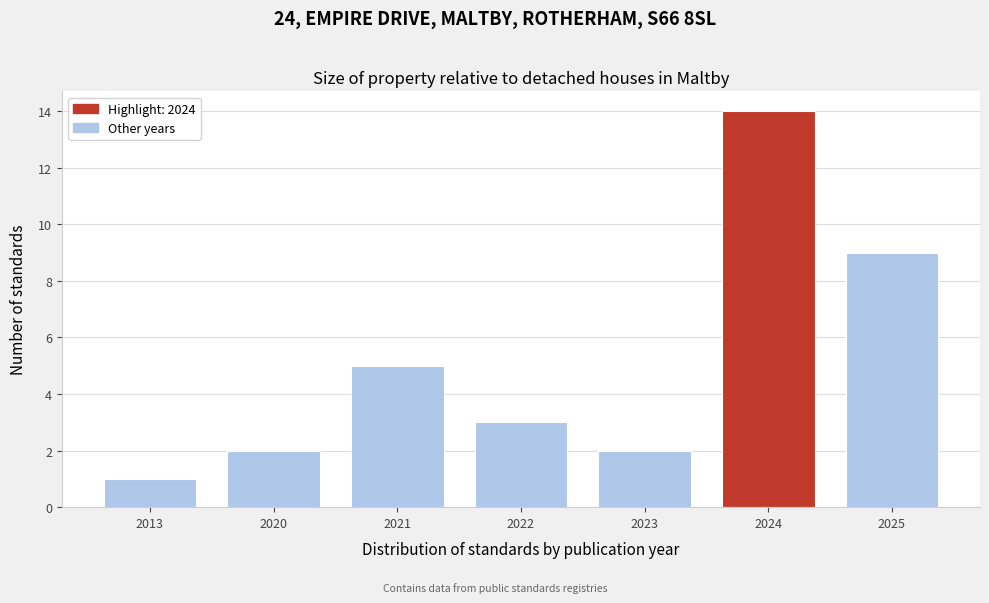

Reading right to left, list all the values displayed in this chart.

2025=9	2024=14	2023=2	2022=3	2021=5	2020=2	2013=1